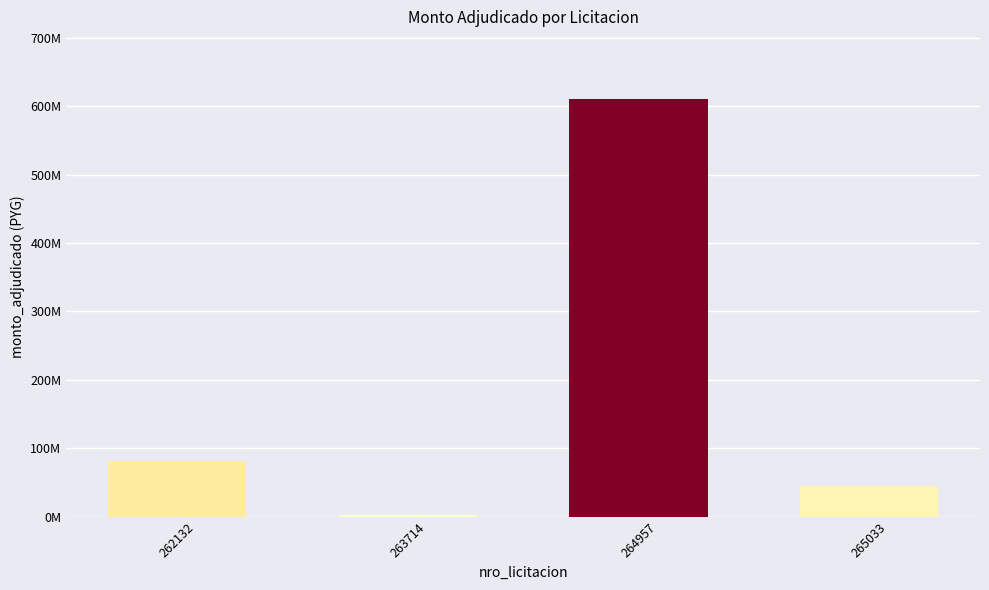

What is the difference between the values at 264957 and 265033?

564838800